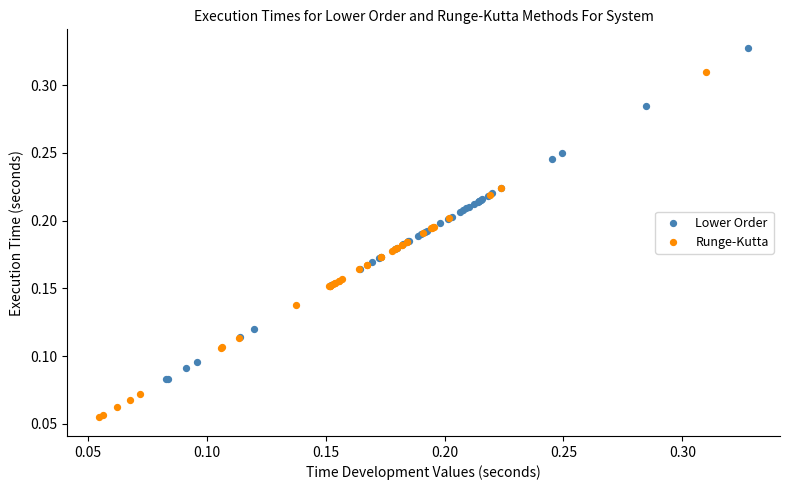

Which series reaches the maximum Y coordinate?

Lower Order